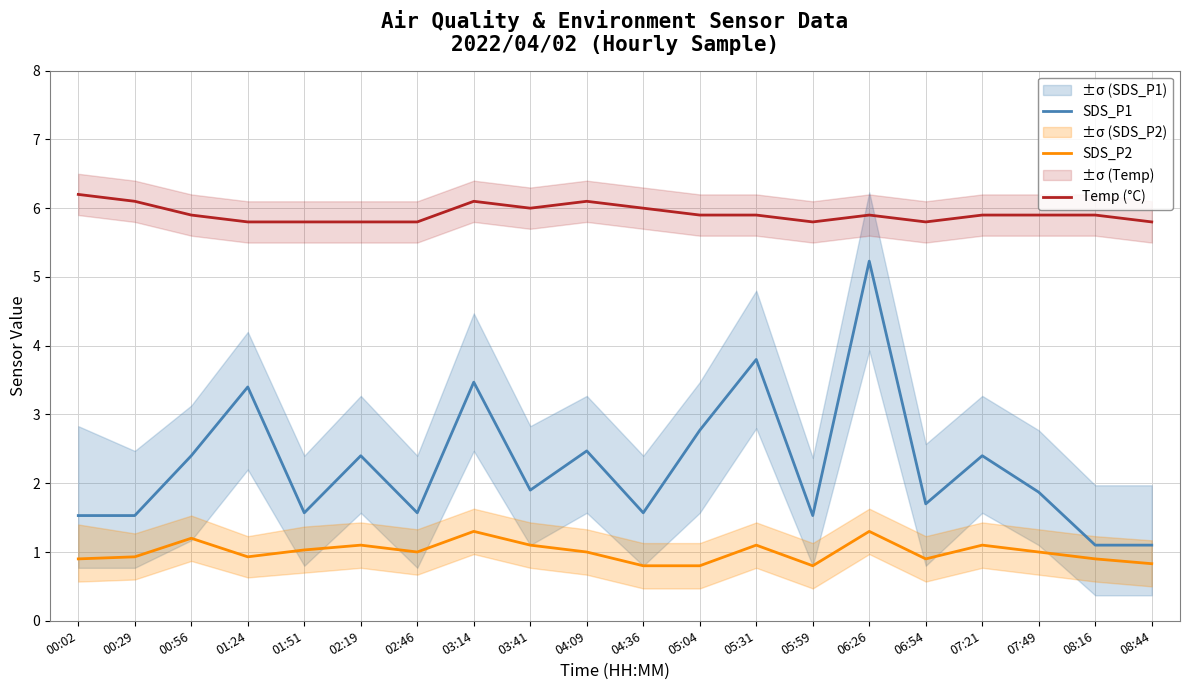

What is the difference between the second highest and minimum values in the SDS_P1 series?

2.7